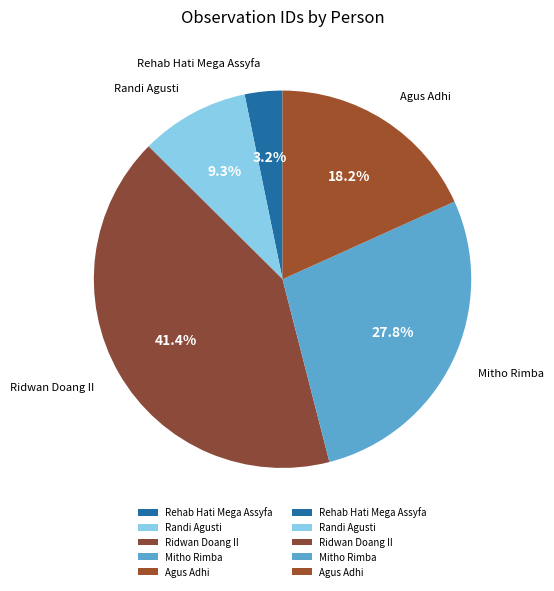

Is there any slice that represents more than half of the pie?

No